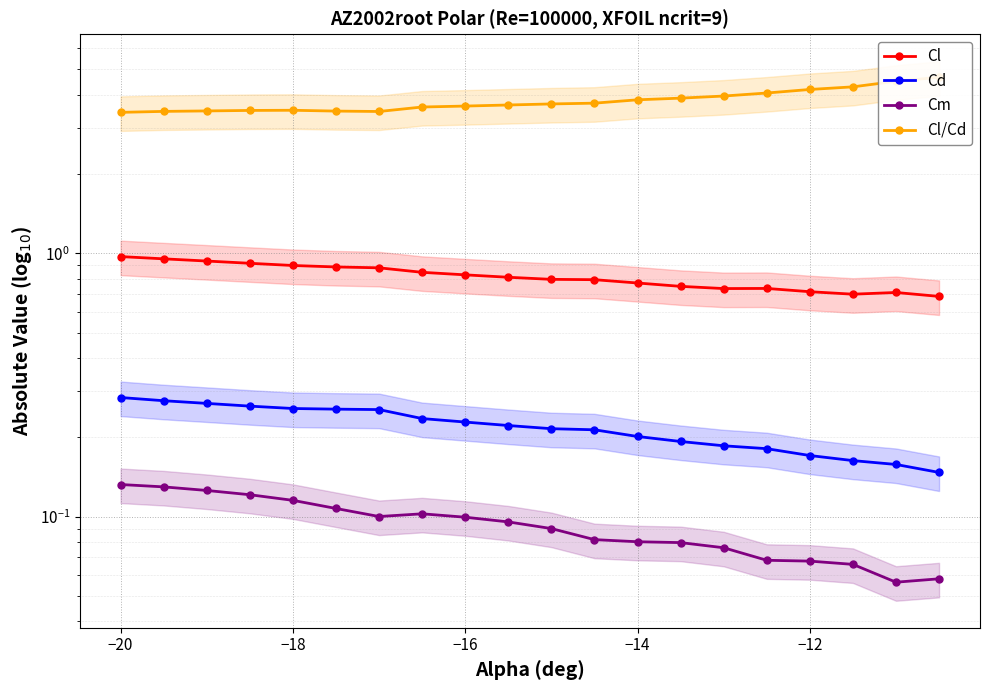

What is the value of the Cd point at the 14th from the left?

0.2